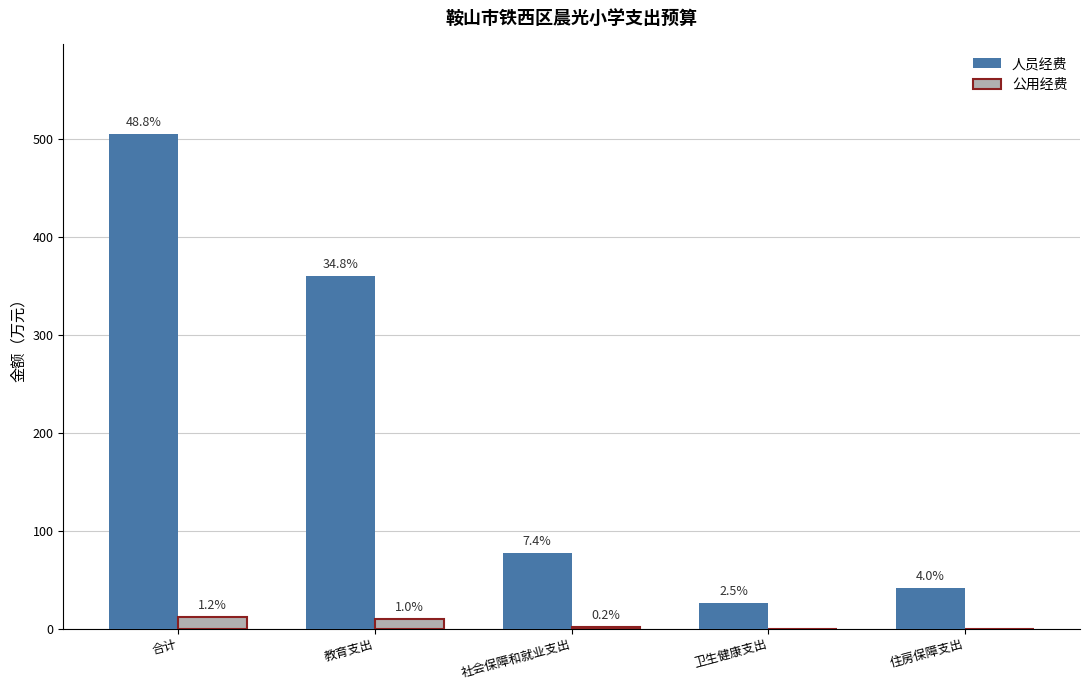

What are all the series names shown in the legend?

人员经费, 公用经费